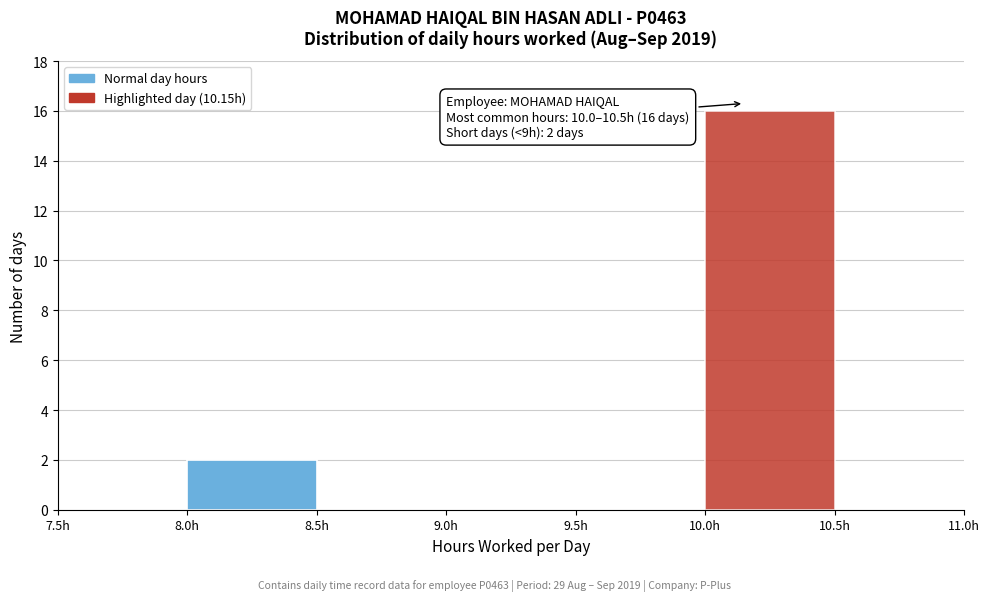

Which range on the x-axis has the tallest bar?

10.0 to 10.5